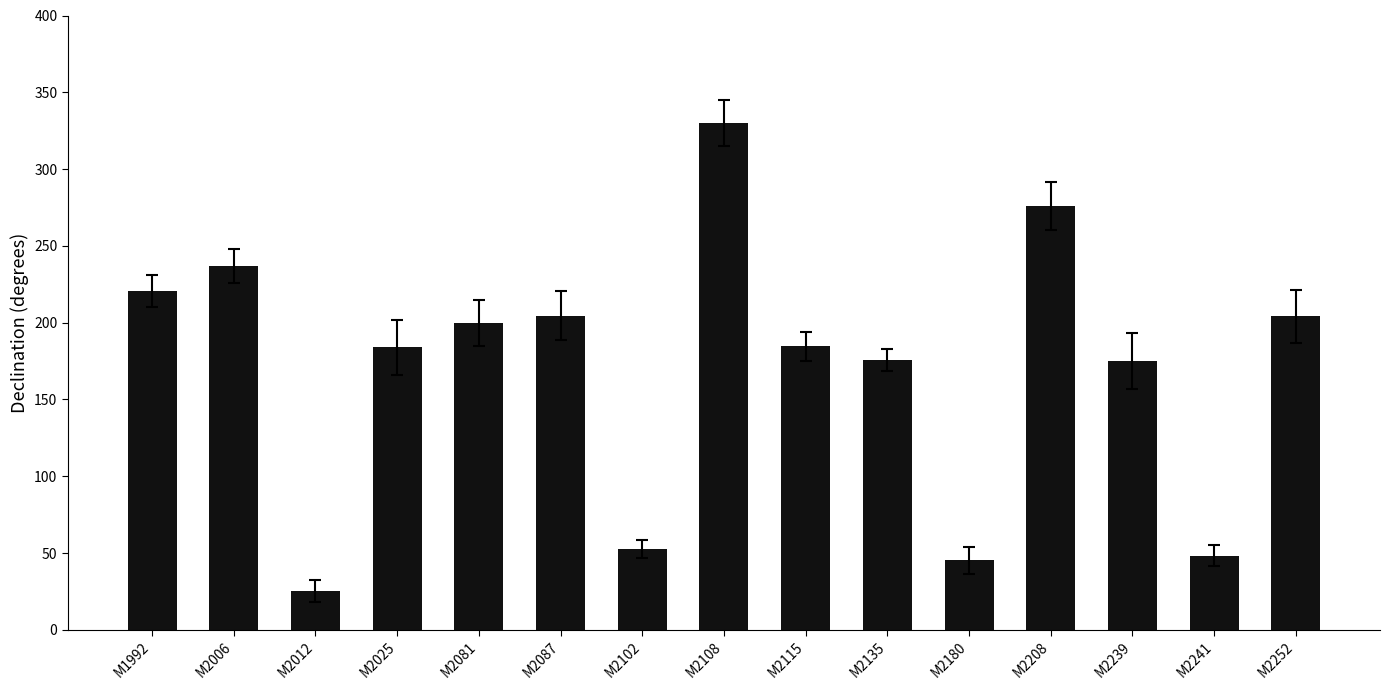

How many categories are shown in the chart?

15